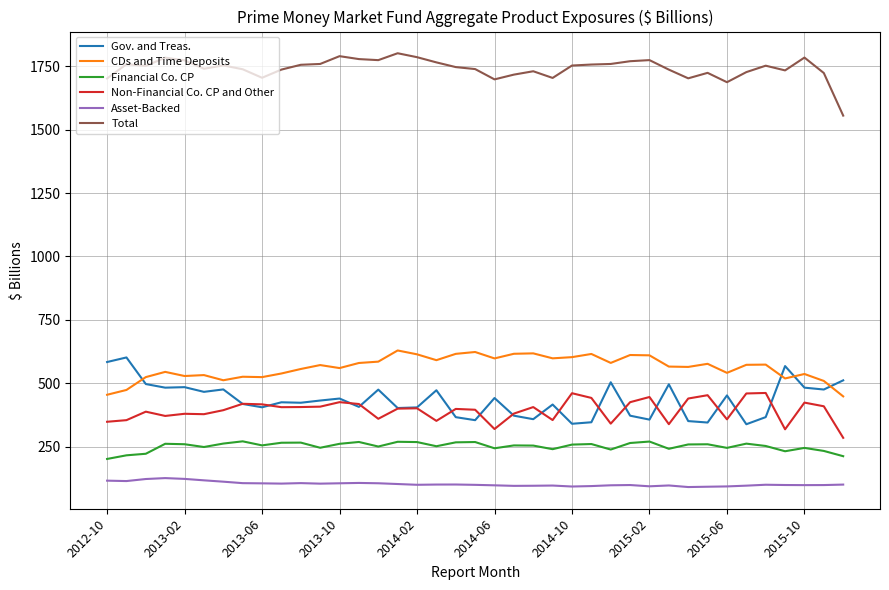

Which series has the largest total across all categories?

Total